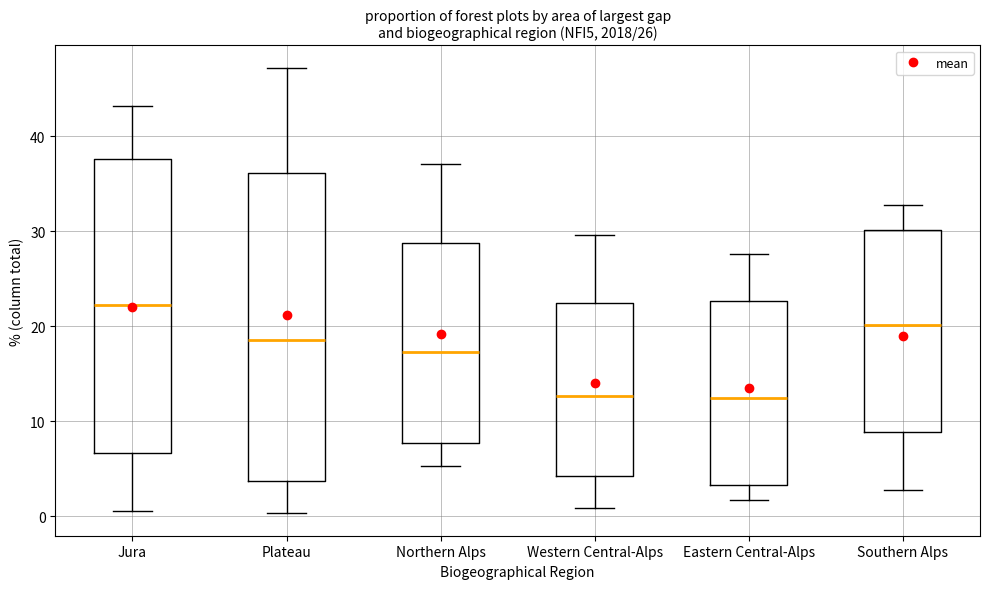

Which box is the tallest, from its lower edge to its upper edge?

Plateau